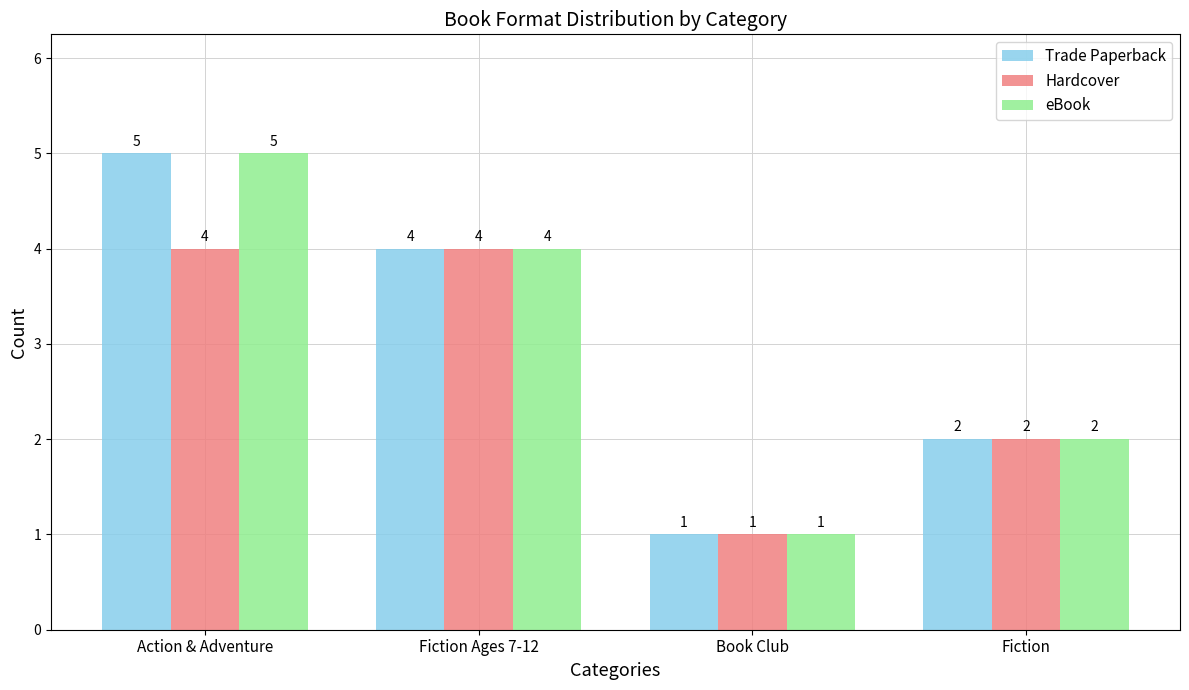

Count the number of categories in the chart.

4